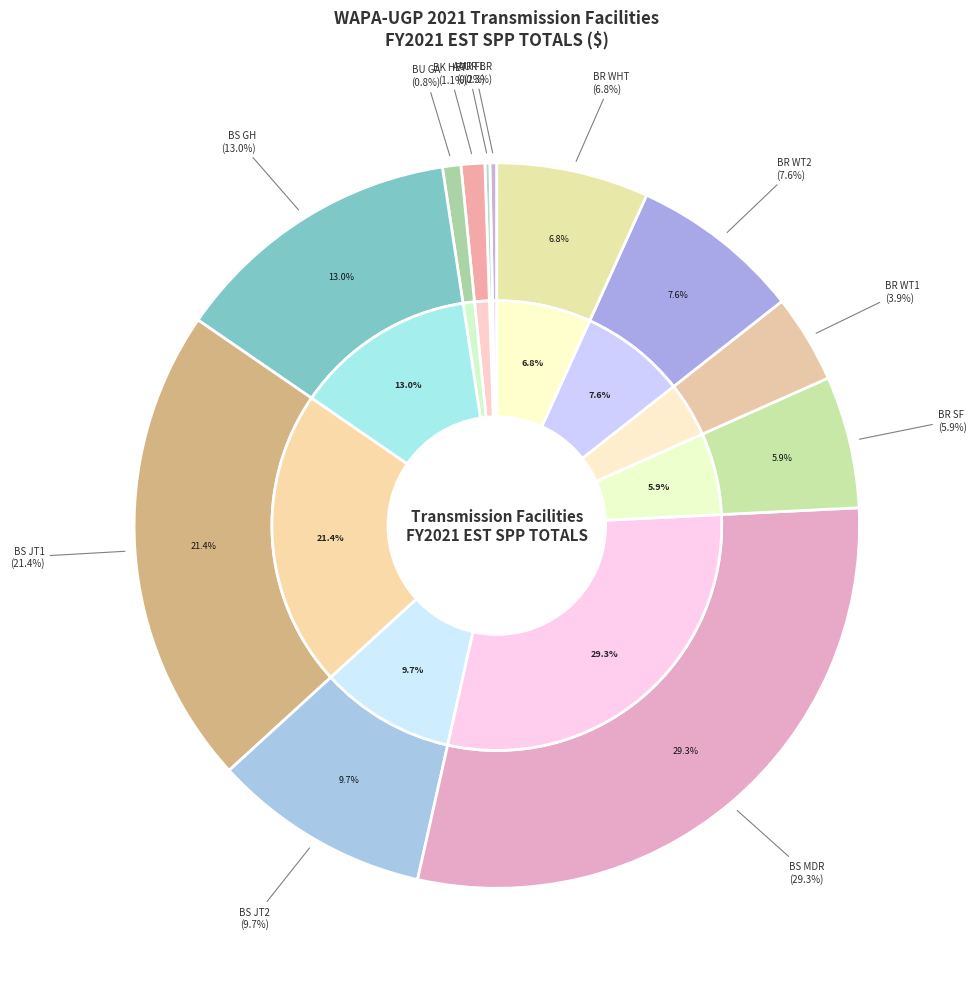

To the nearest percent, what is the combined percentage of BROOKINGS-SIOUX FALLS and BISMARCK-GLENHAM?

19%